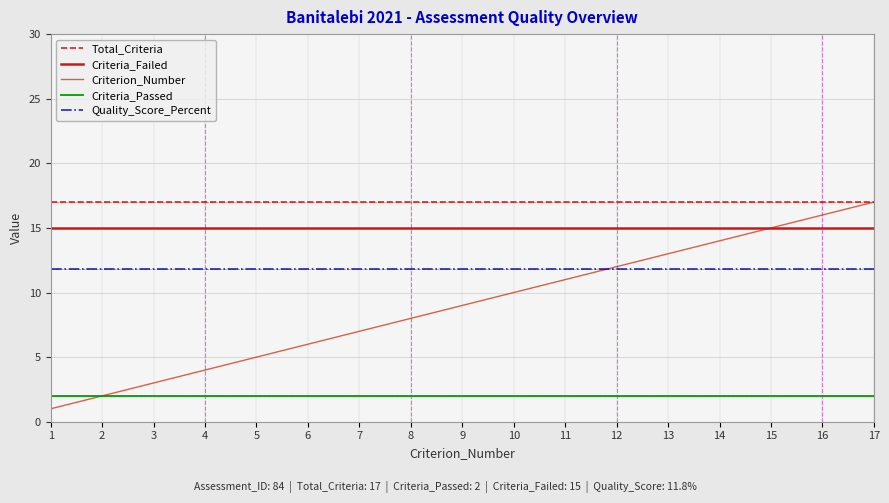

Reading left to right, what are all the values shown in this chart?

Total_Criteria: 17.0	17.0	17.0	17.0	17.0	17.0	17.0	17.0	17.0	17.0	17.0	17.0	17.0	17.0	17.0	17.0	17.0
Criteria_Failed: 15.0	15.0	15.0	15.0	15.0	15.0	15.0	15.0	15.0	15.0	15.0	15.0	15.0	15.0	15.0	15.0	15.0
Criterion_Number: 1.0	2.0	3.0	4.0	5.0	6.0	7.0	8.0	9.0	10.0	11.0	12.0	13.0	14.0	15.0	16.0	17.0
Criteria_Passed: 2.0	2.0	2.0	2.0	2.0	2.0	2.0	2.0	2.0	2.0	2.0	2.0	2.0	2.0	2.0	2.0	2.0
Quality_Score_Percent: 11.8	11.8	11.8	11.8	11.8	11.8	11.8	11.8	11.8	11.8	11.8	11.8	11.8	11.8	11.8	11.8	11.8